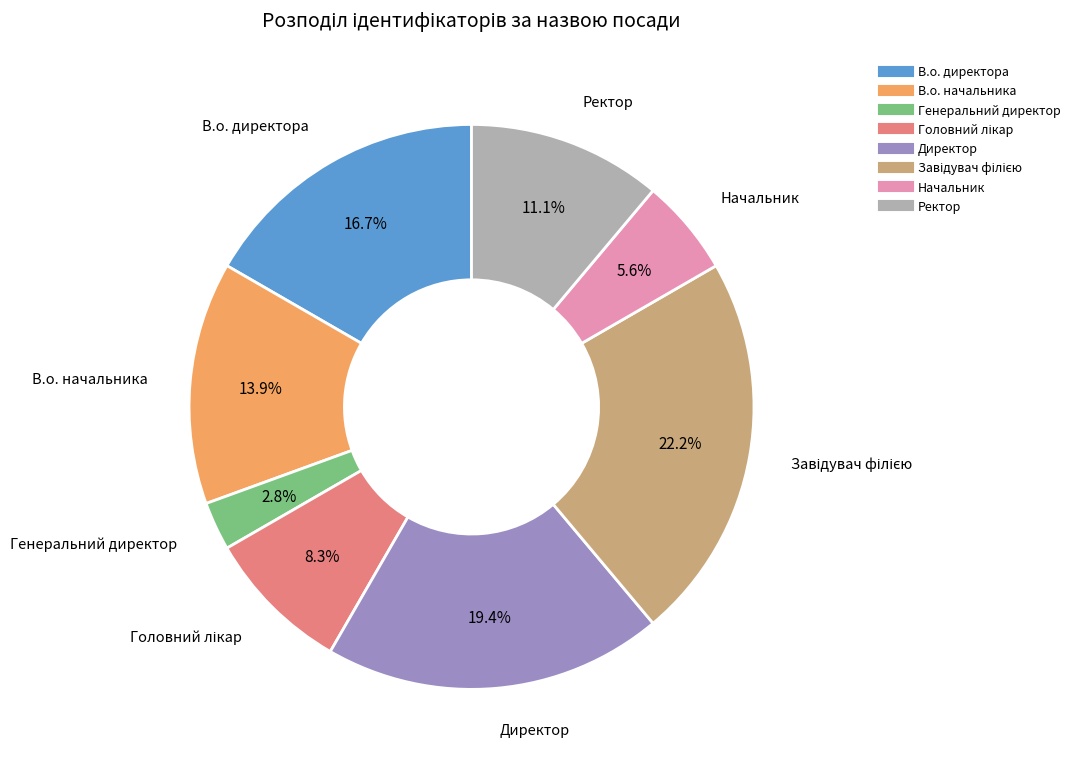

Does Ректор represent more than half of the total?

No